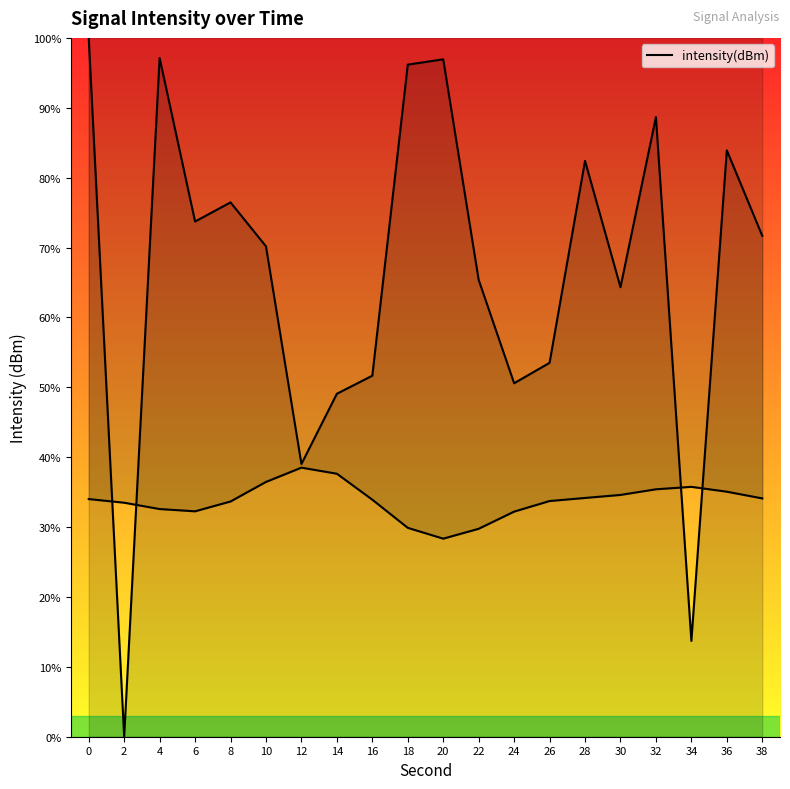

What is the average value?

66.2